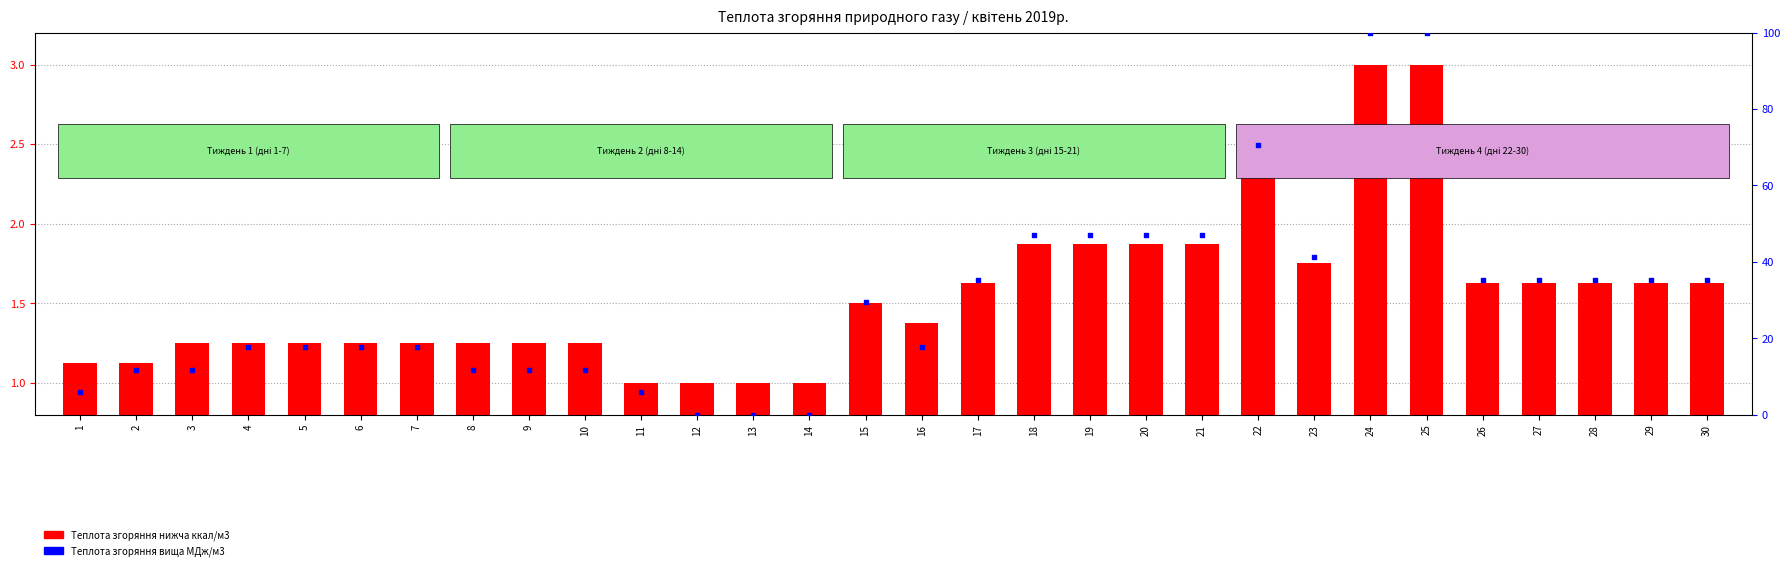

Which series reaches the maximum Y coordinate?

Теплота згоряння вища МДж/м3